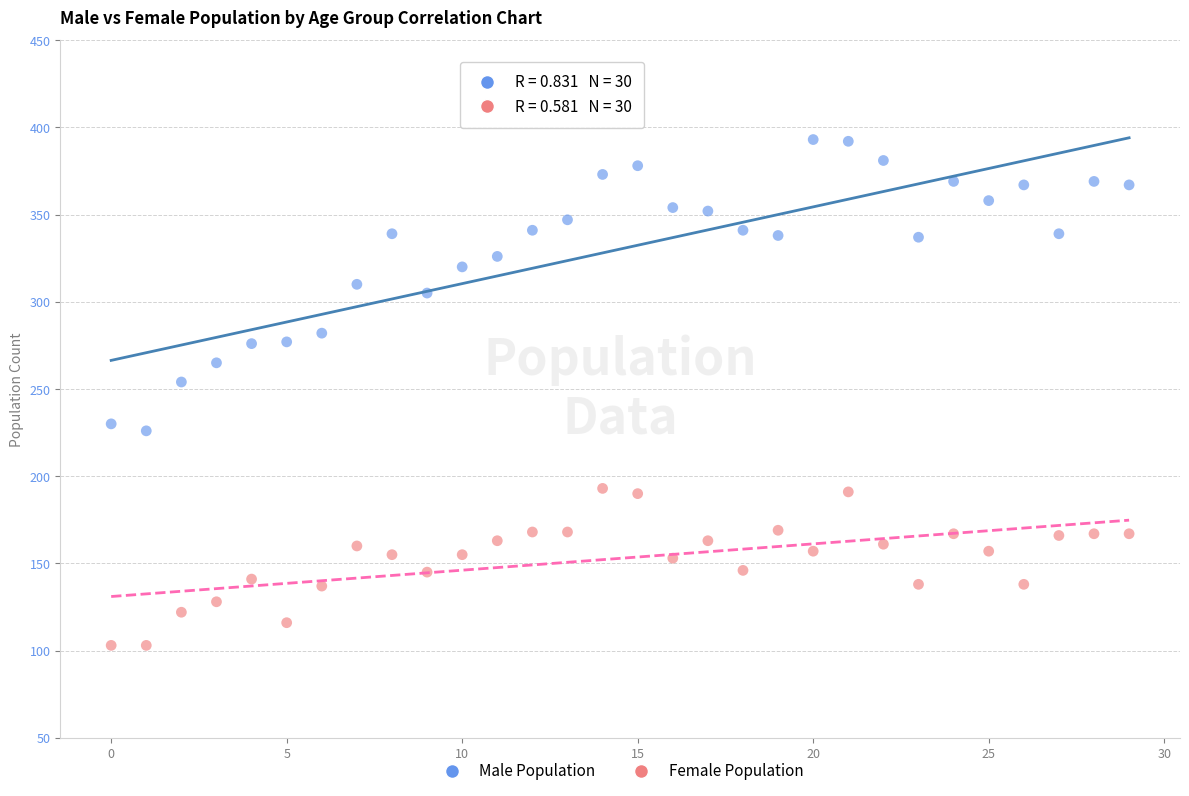

Which series has the widest spread of Y values?

Male Population